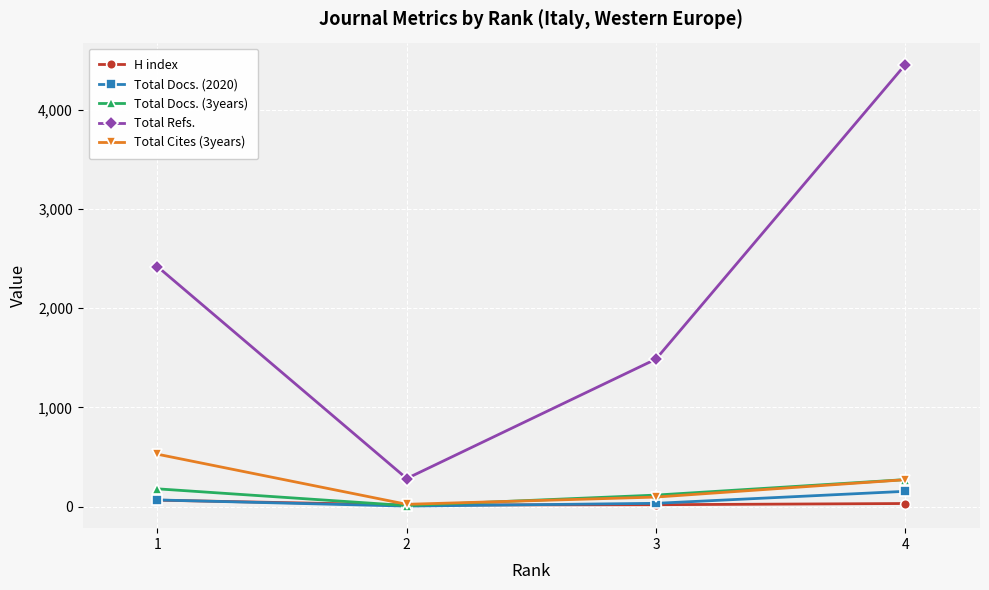

List the labels in order of Total Refs. value, smallest first.

2, 3, 1, 4